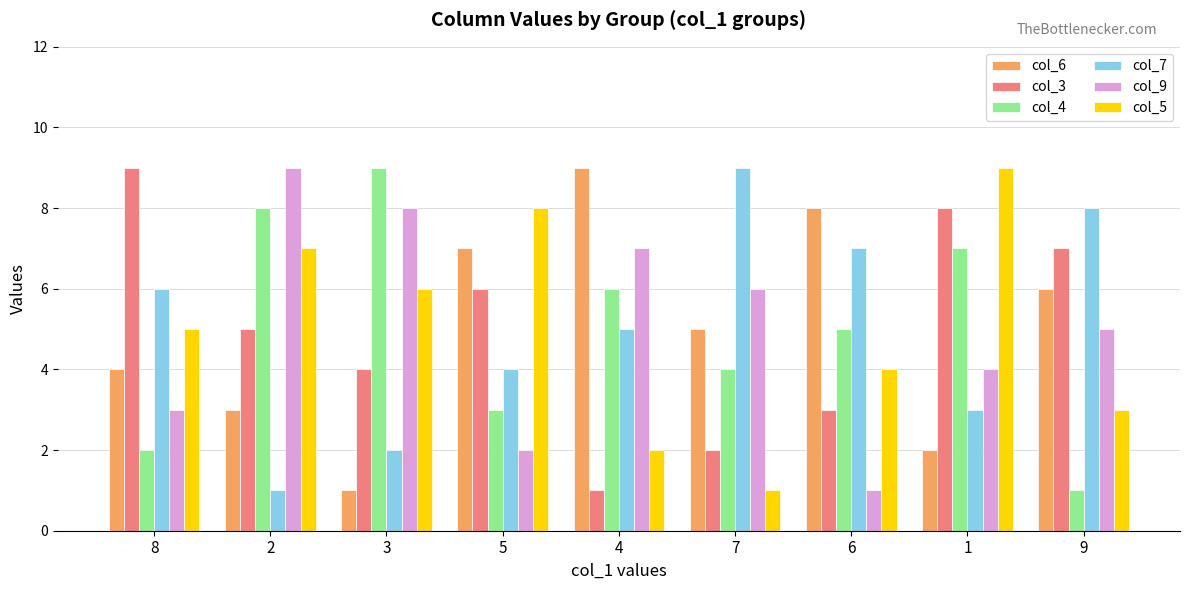

What is the difference between the second highest and second lowest values in the col_5 series?

6